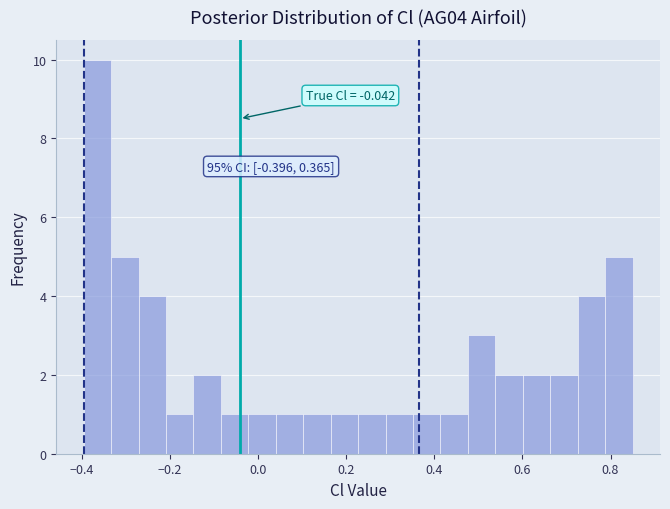

Read against the x-axis, roughly where is the centre of the tallest bar?

-0.36